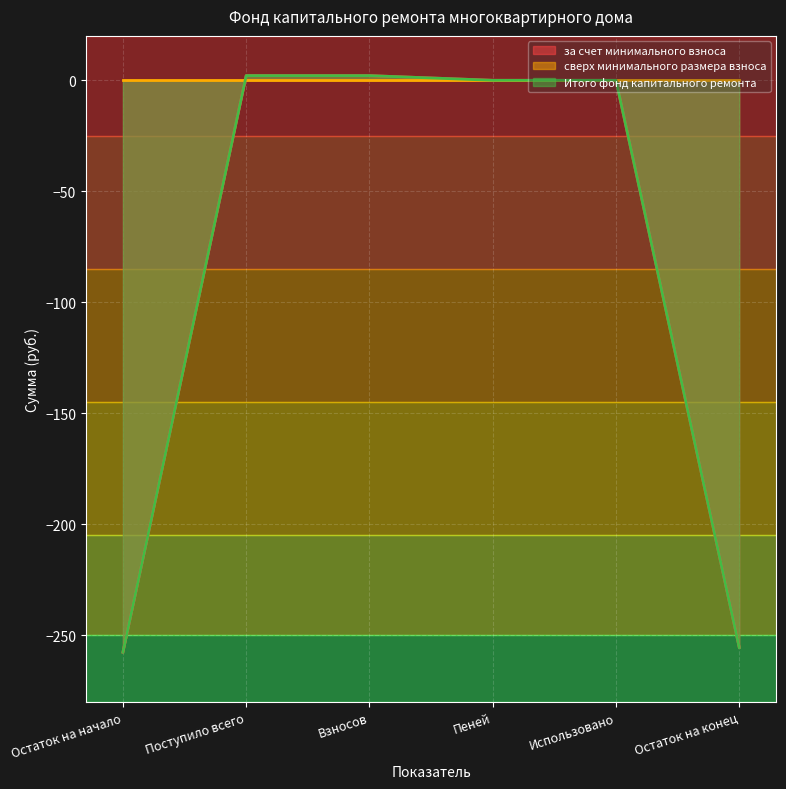

What is the value of the Итого фонд капитального ремонта point at the 2nd from the left?

2.1